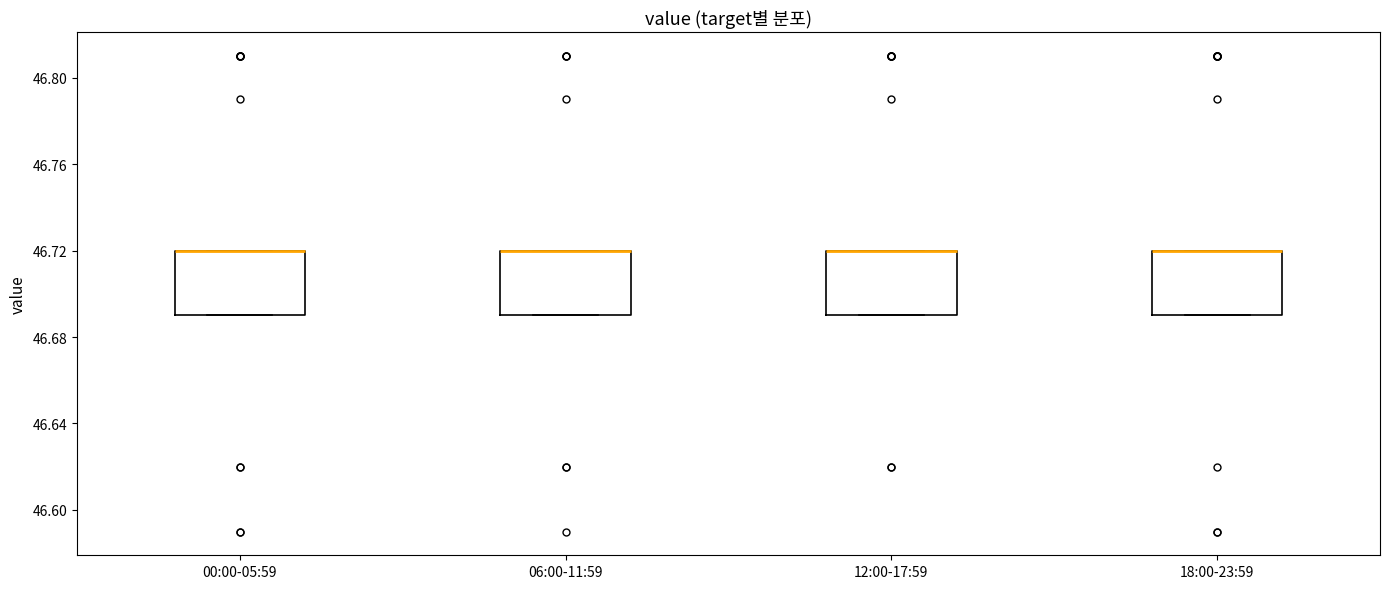

Reading left to right, read every box against the y-axis: the position of its median line, the range the box covers, and the ends of its whiskers. The values are not printed on the chart, so give them approximately, as read against the axis.

00:00-05:59: median 46.72 (drawn on the box's upper edge), box 46.69 to 46.72, whiskers 46.69 to 46.72
06:00-11:59: median 46.72 (drawn on the box's upper edge), box 46.69 to 46.72, whiskers 46.69 to 46.72
12:00-17:59: median 46.72 (drawn on the box's upper edge), box 46.69 to 46.72, whiskers 46.69 to 46.72
18:00-23:59: median 46.72 (drawn on the box's upper edge), box 46.69 to 46.72, whiskers 46.69 to 46.72